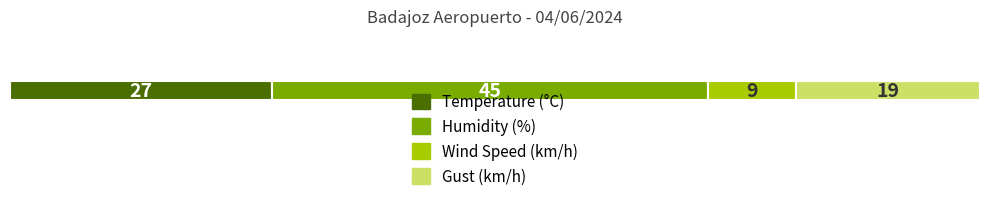

What are all the series names shown in the legend?

Temperature (°C), Humidity (%), Wind Speed (km/h), Gust (km/h)